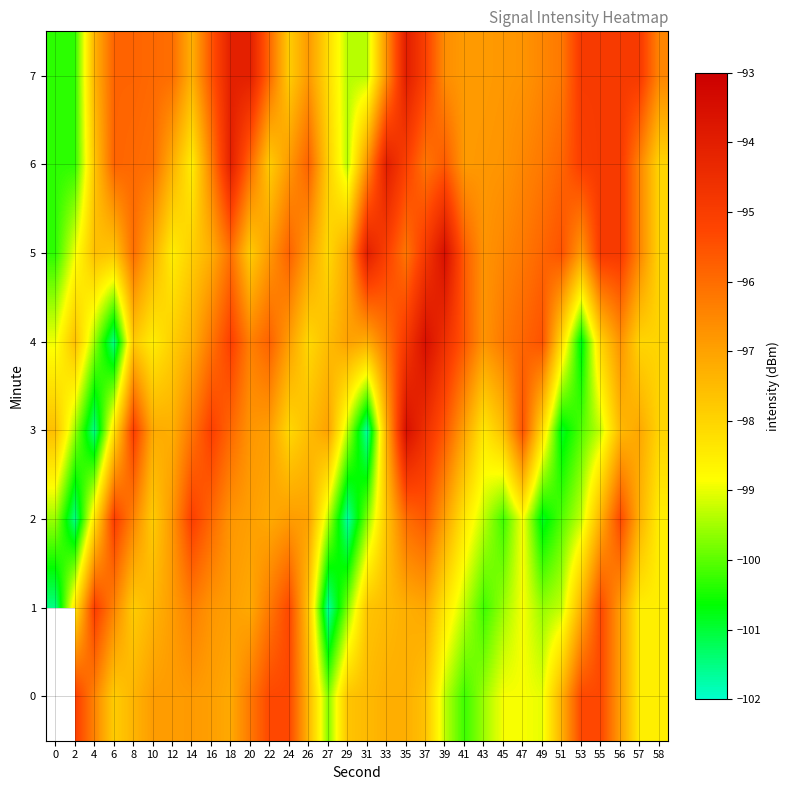

How many data points in 2 are less than -97?

20